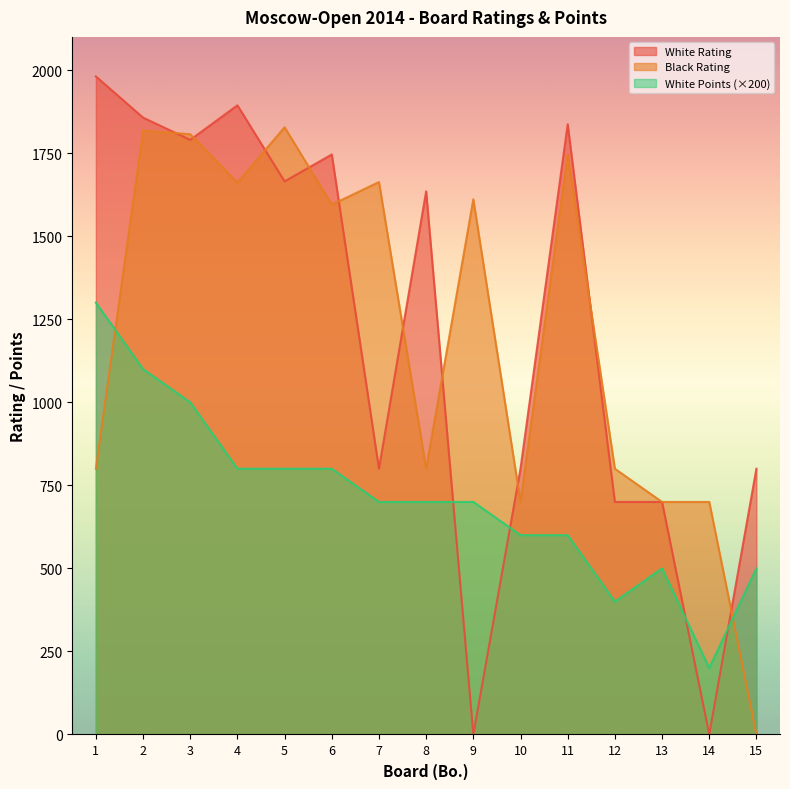

The White Points series shows 1100 at 2. True or false?

True